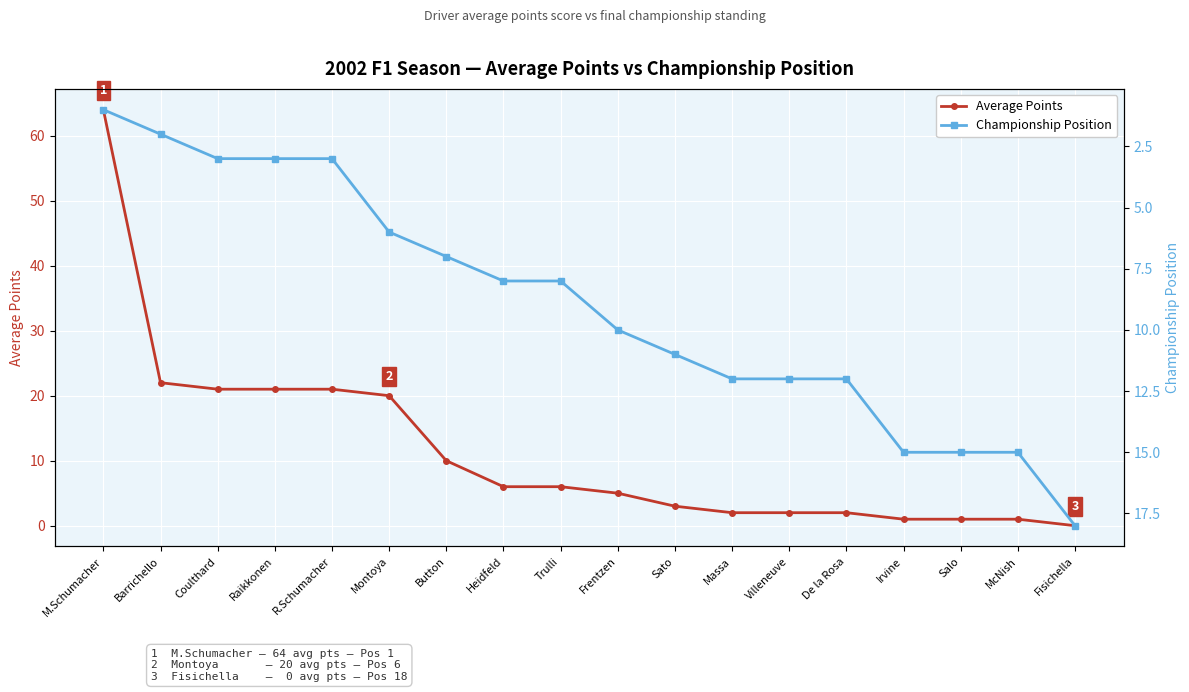

What is the difference between the Average Points values at Trulli and Button?

4